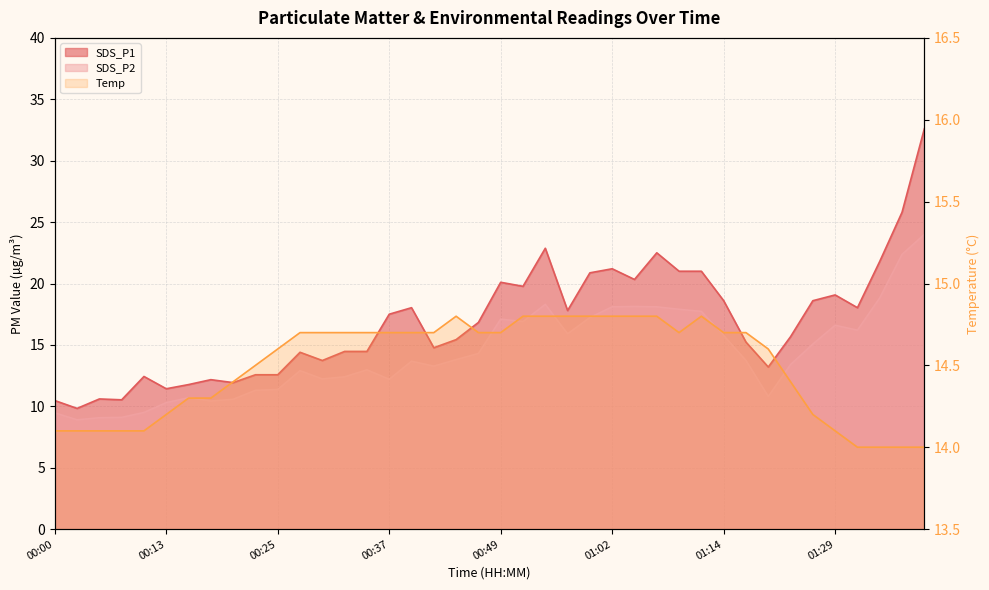

What is the label of the 31st point from the right?

00:22